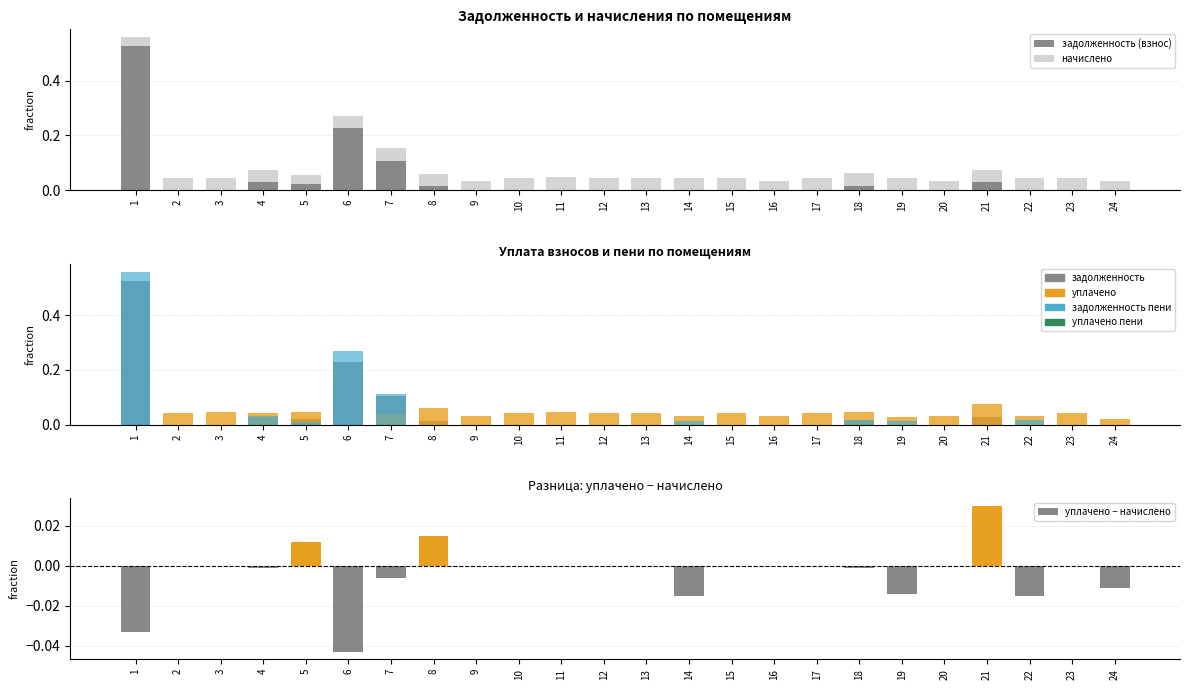

What is the sum of all уплачено values?

0.9